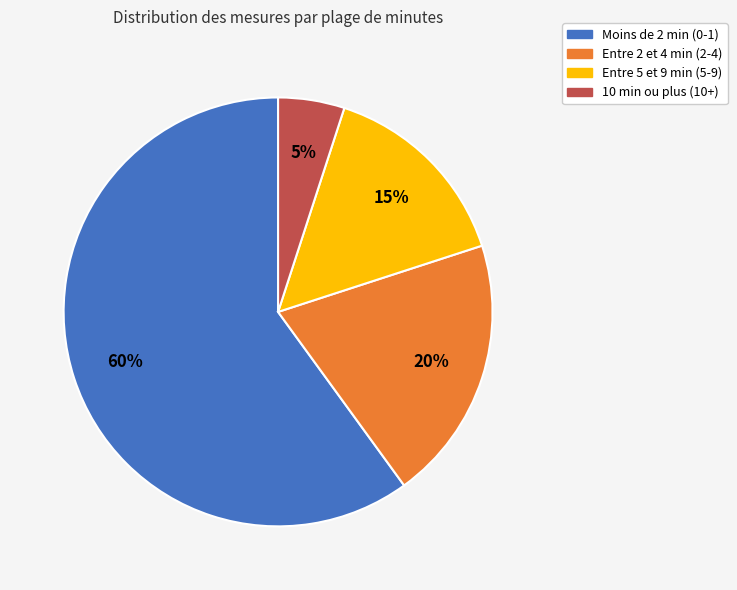

Is there any slice that represents more than half of the pie?

Yes